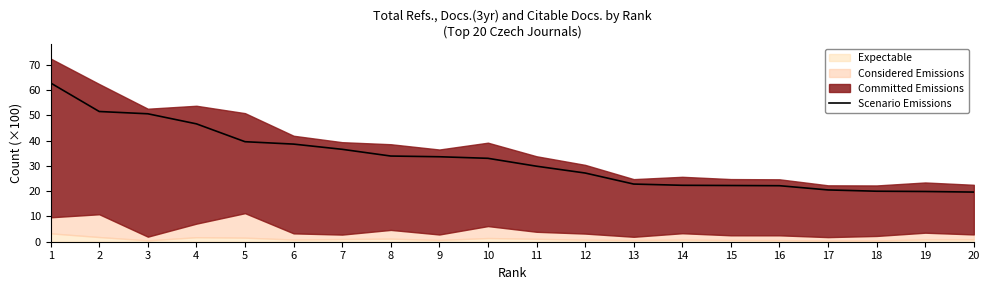

What is the value of the 6th point from the left?

38.6